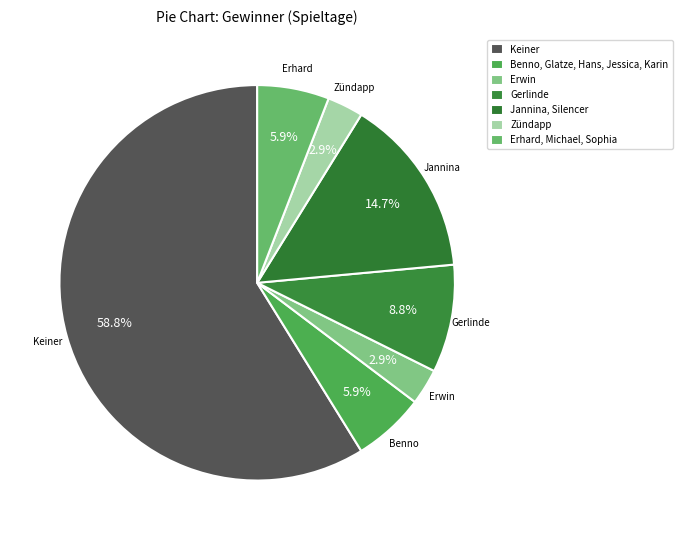

The Gerlinde slice represents 1% of the pie. True or false?

False